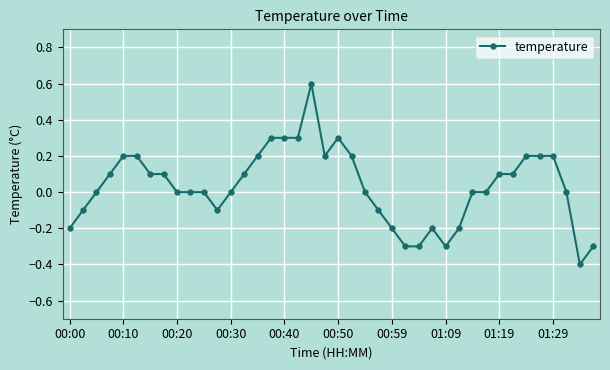

What is the value of the 5th point from the left?

0.2